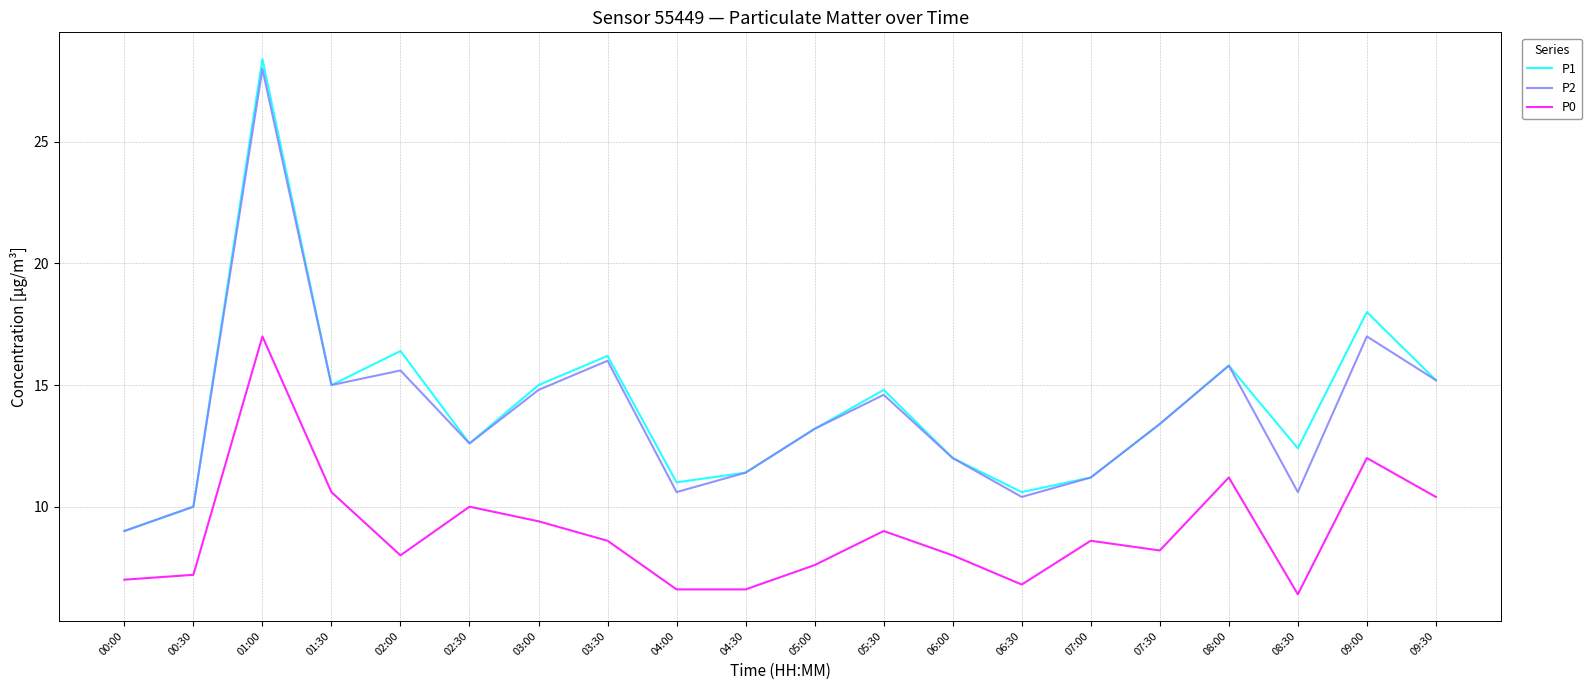

True or false: P1 and P0 intersect in this chart.

False